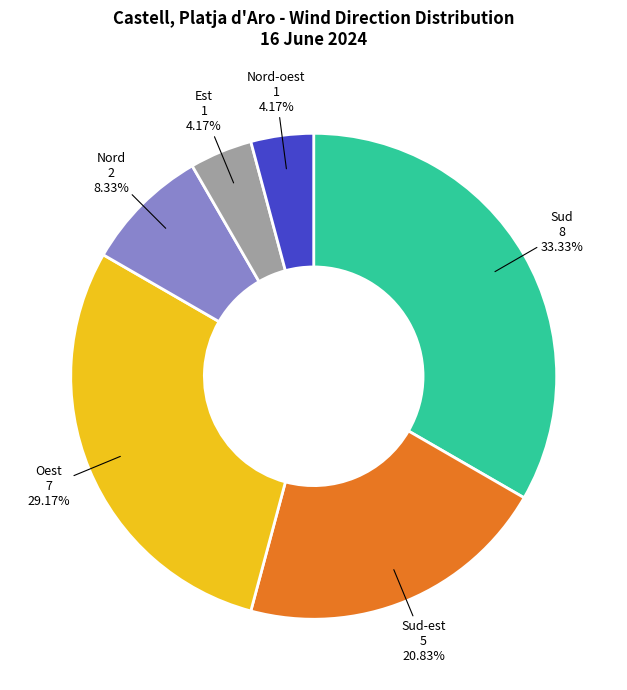

How many slices are in this pie chart?

6